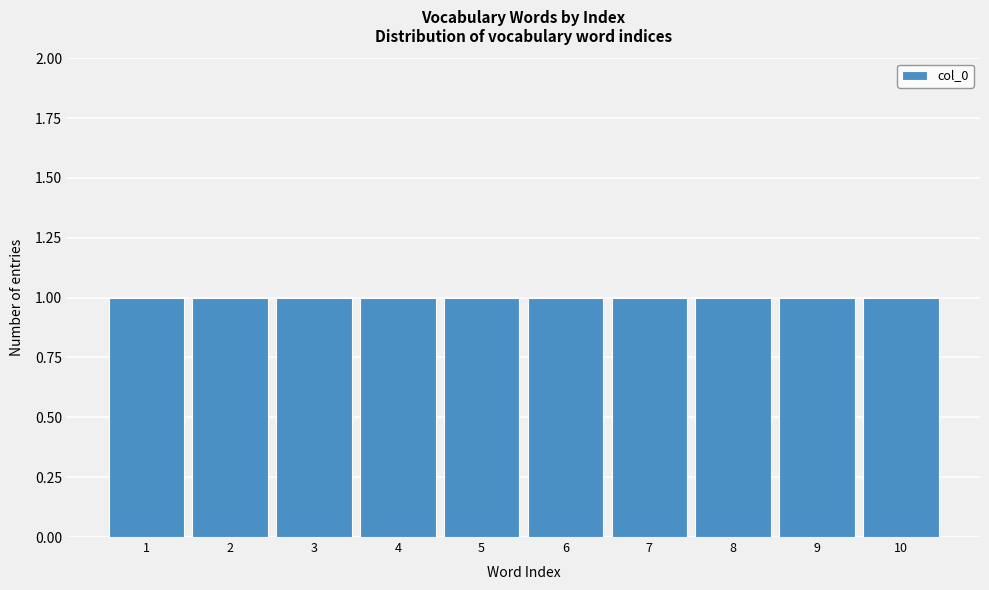

What is the height of the bar covering 6.5 to 7.5 on the x-axis? The values are not printed on the chart, so give them approximately, as read against the axis.

1